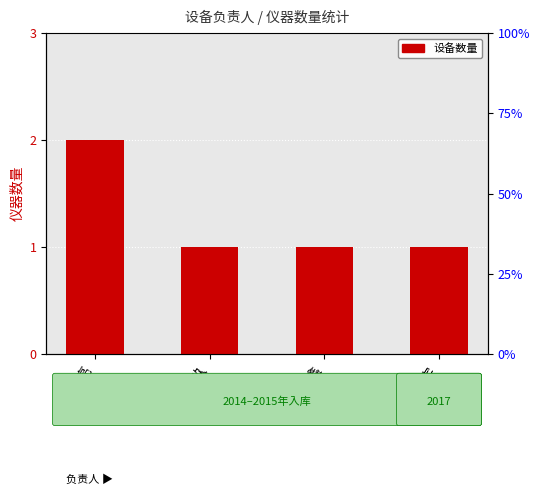

What position from the right is 冷荣亮?

4